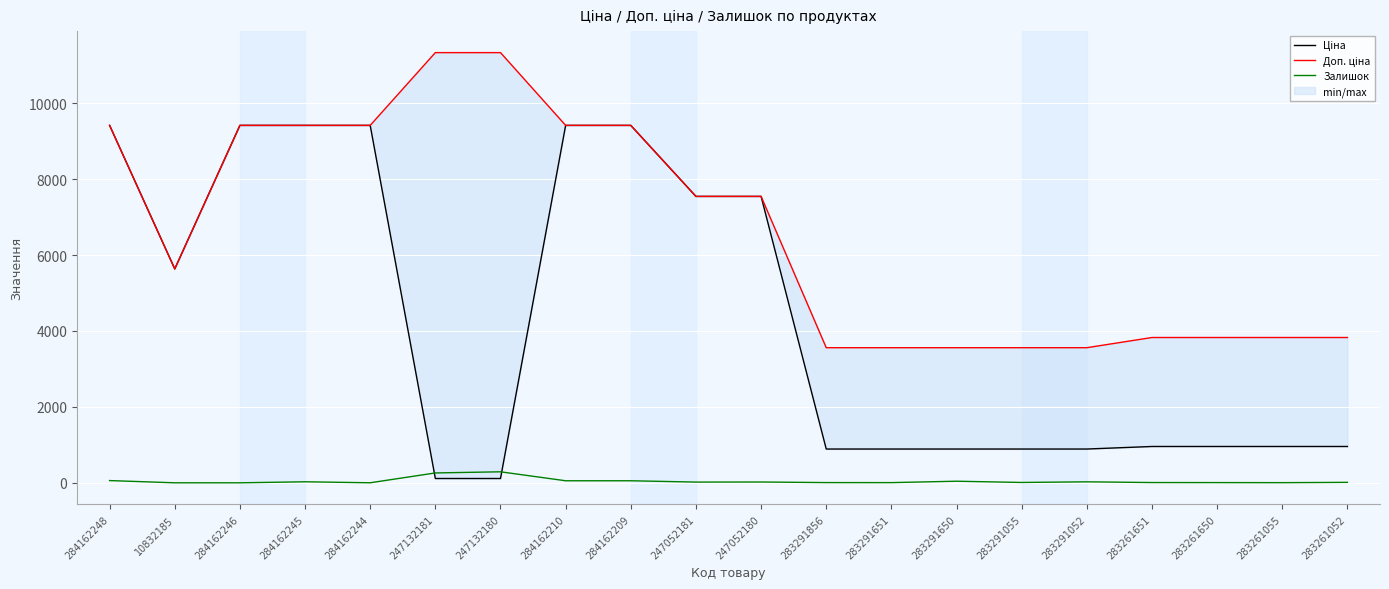

What is the label of the 7th point from the right?

283291650